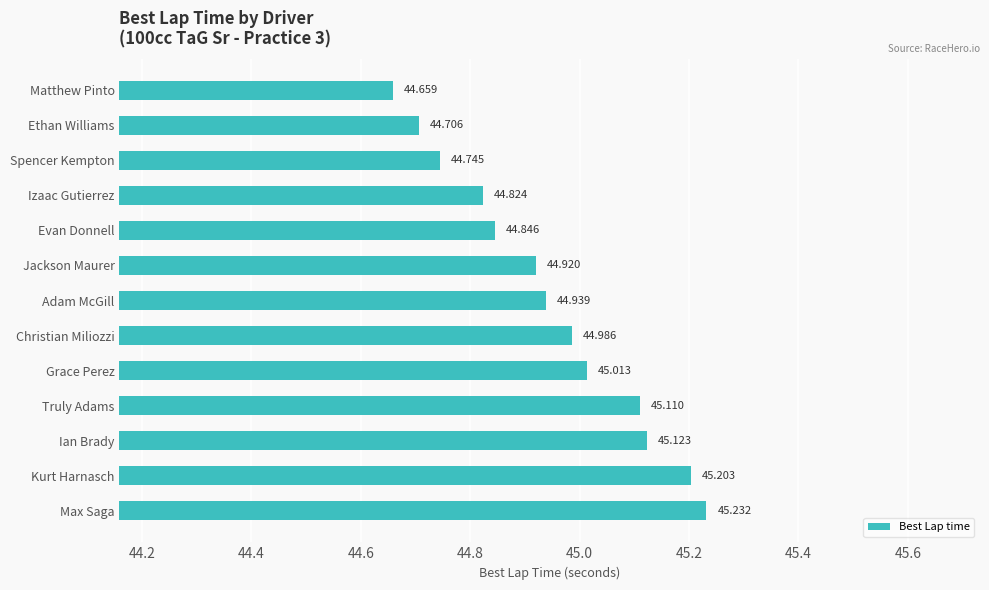

What is the label of the 8th bar from the bottom?

Jackson Maurer